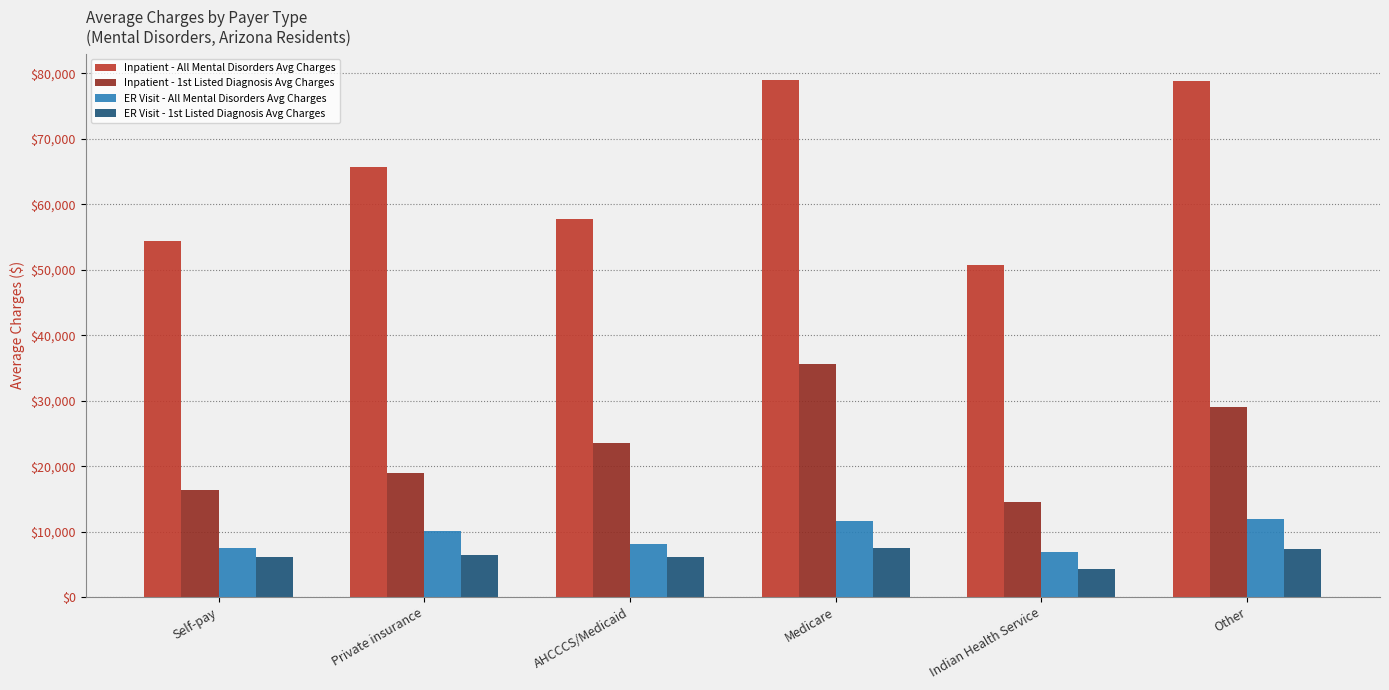

Between Self-pay and Medicare, which series saw the biggest shift?

Inpatient - All Mental Disorders Avg Charges